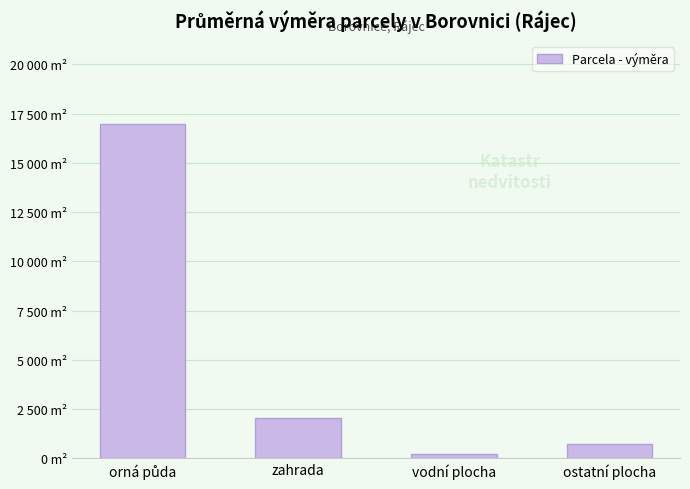

Rank the categories by value from highest to lowest.

orná půda, zahrada, ostatní plocha, vodní plocha